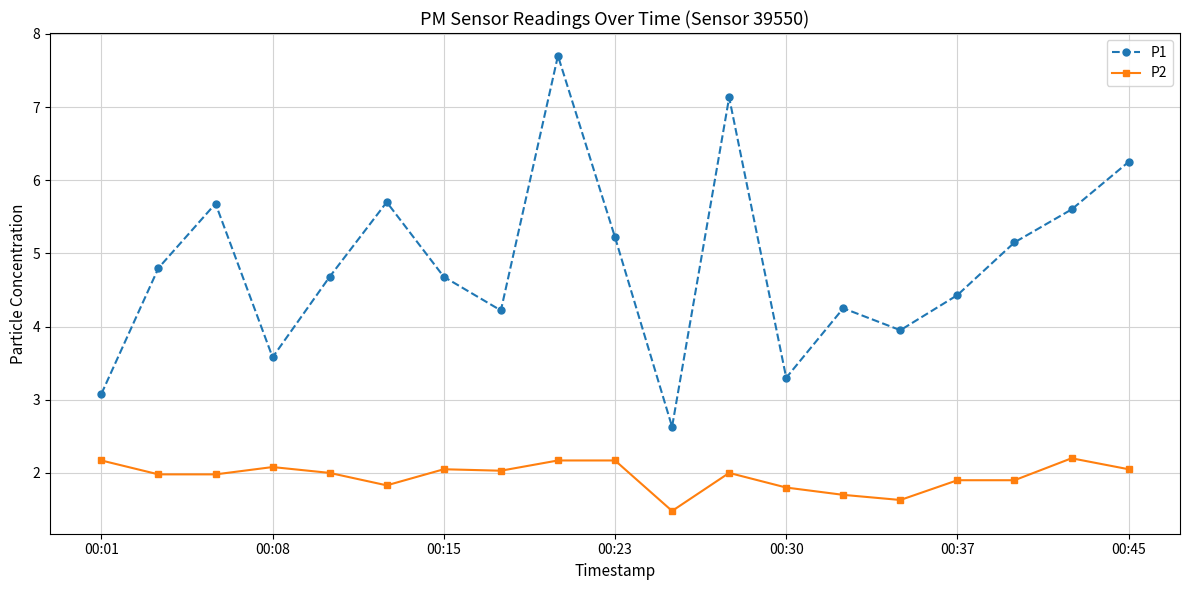

What is the value of the P1 point at the 17th from the left?

5.2